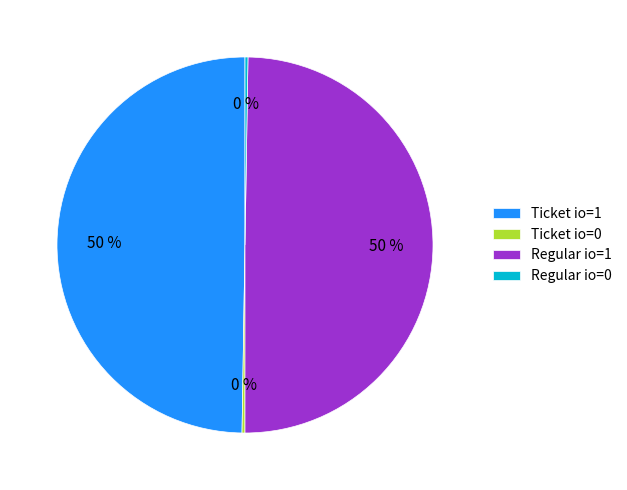

What is the ratio of the value at Ticket io=1 to the value at Regular io=1?

1.0